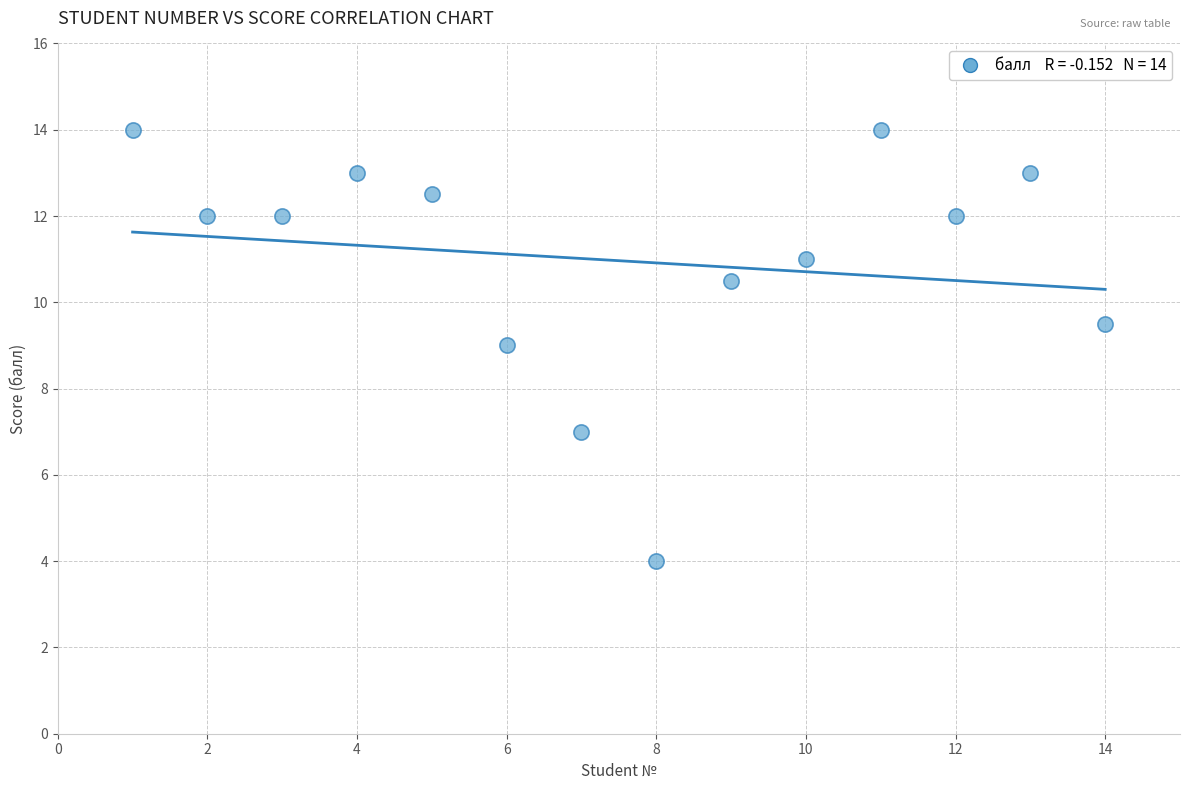

What is the range of X values (max minus min)?

13.0